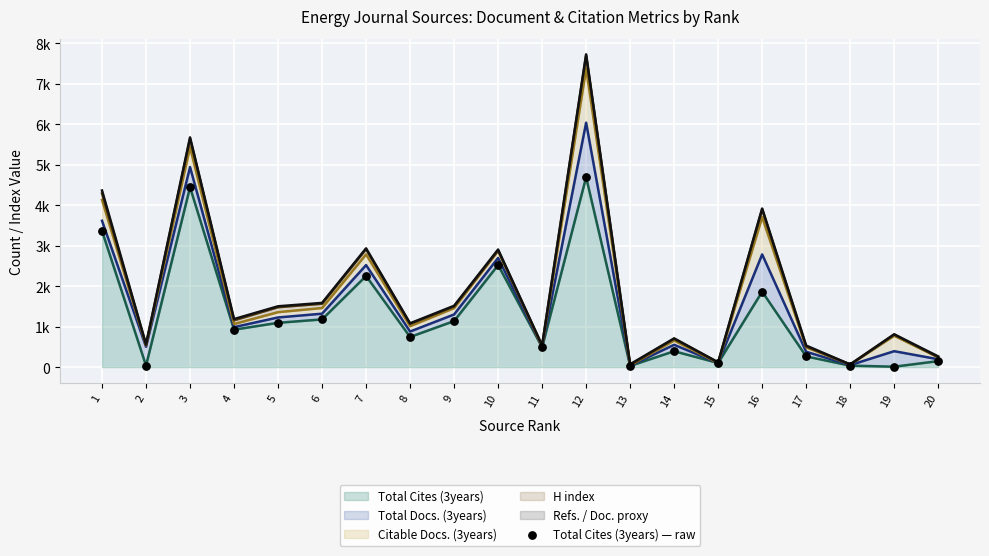

Between 19 and 13, which is larger?

13